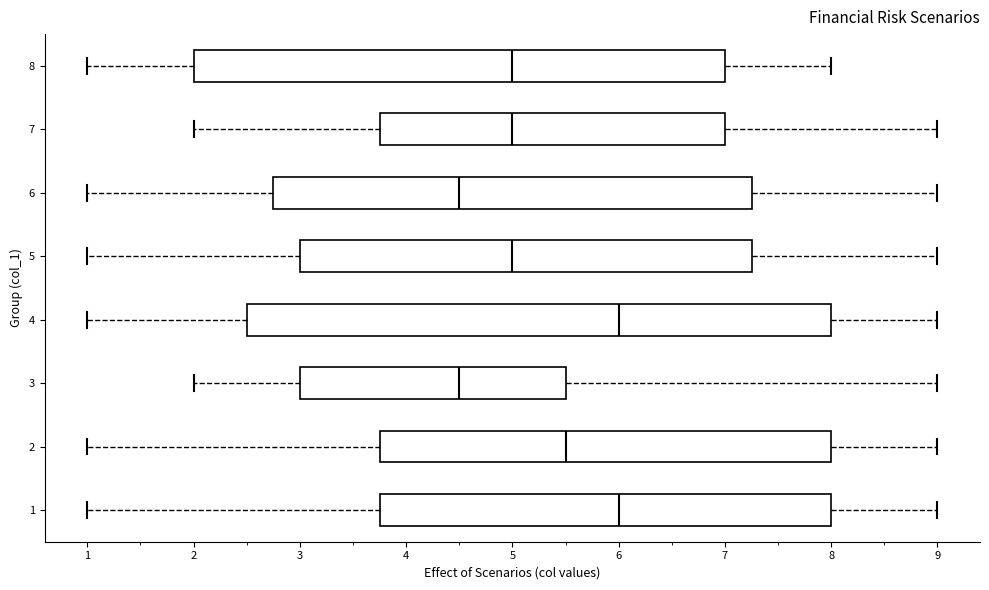

Where does the median line of the box at y = 4 sit on the x-axis? The values are not printed on the chart, so give them approximately, as read against the axis.

6.0